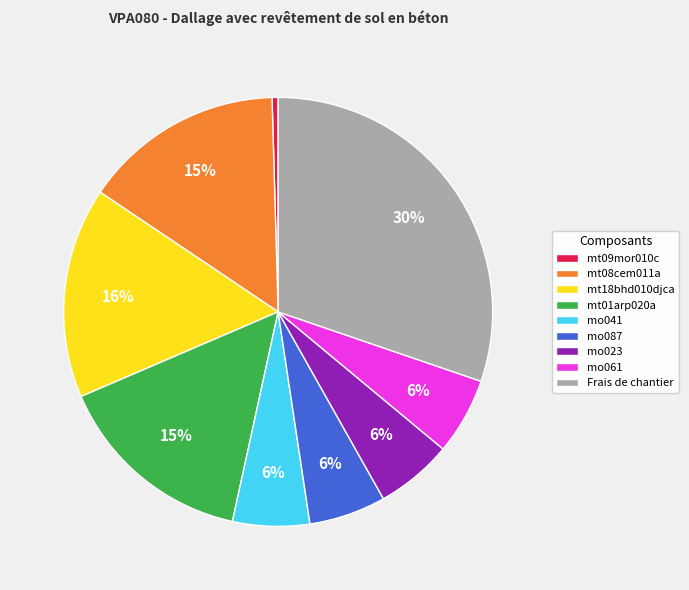

To the nearest percent, what portion does mo023 represent?

6%